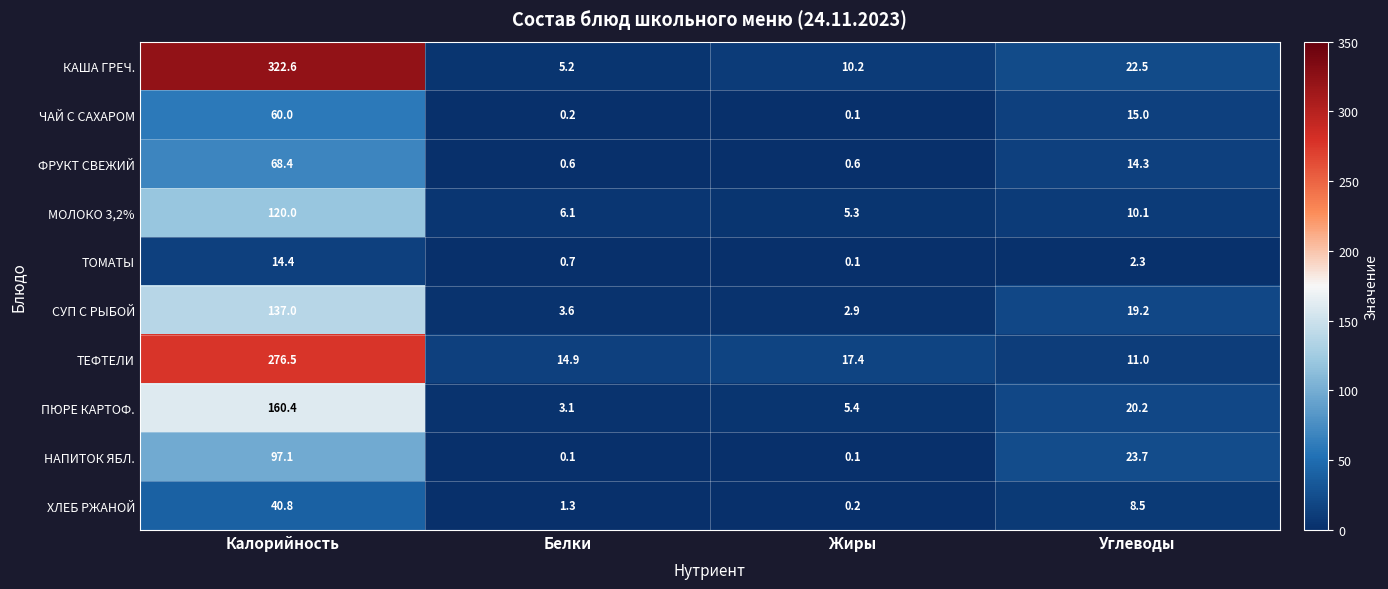

What is the difference between the ТОМАТЫ values at Жиры and Калорийность?

14.3